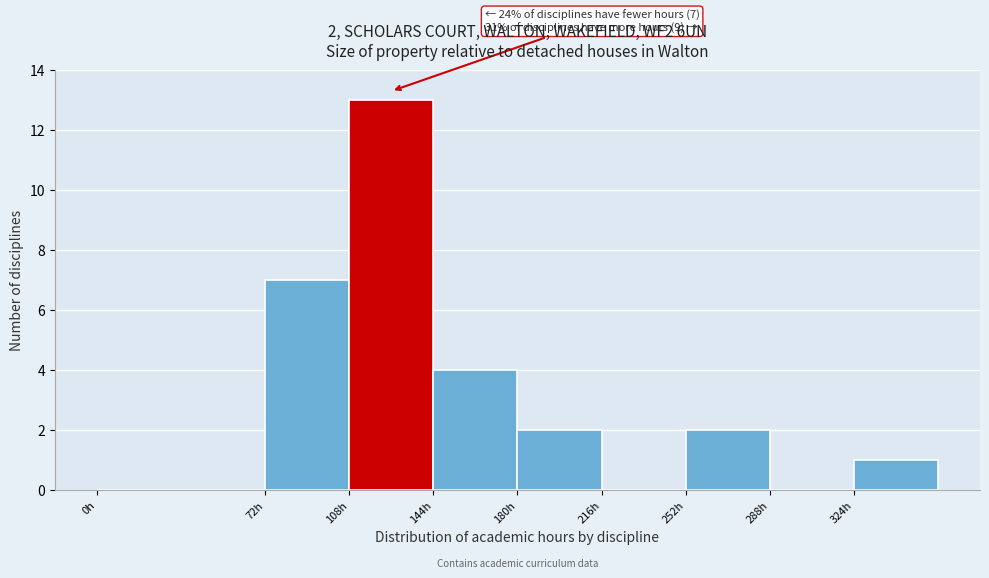

Over which range of the x-axis is the bar tallest?

108 to 144